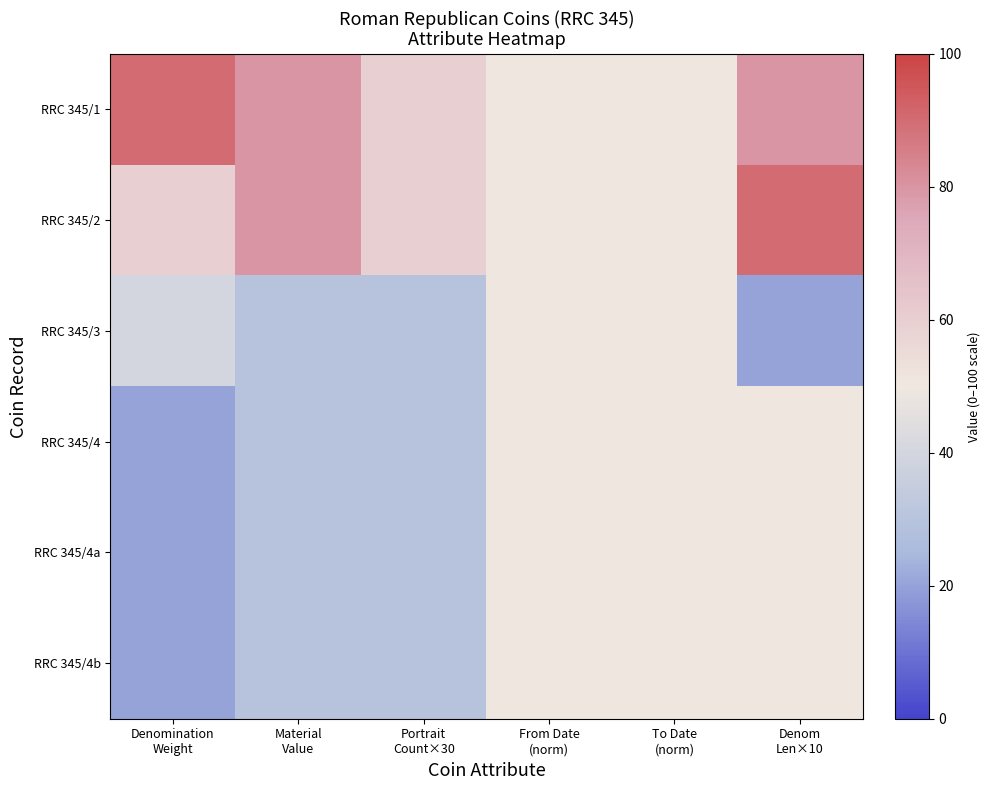

At From Date (norm), list the series in order from largest to smallest.

RRC 345/1, RRC 345/2, RRC 345/3, RRC 345/4, RRC 345/4a, RRC 345/4b